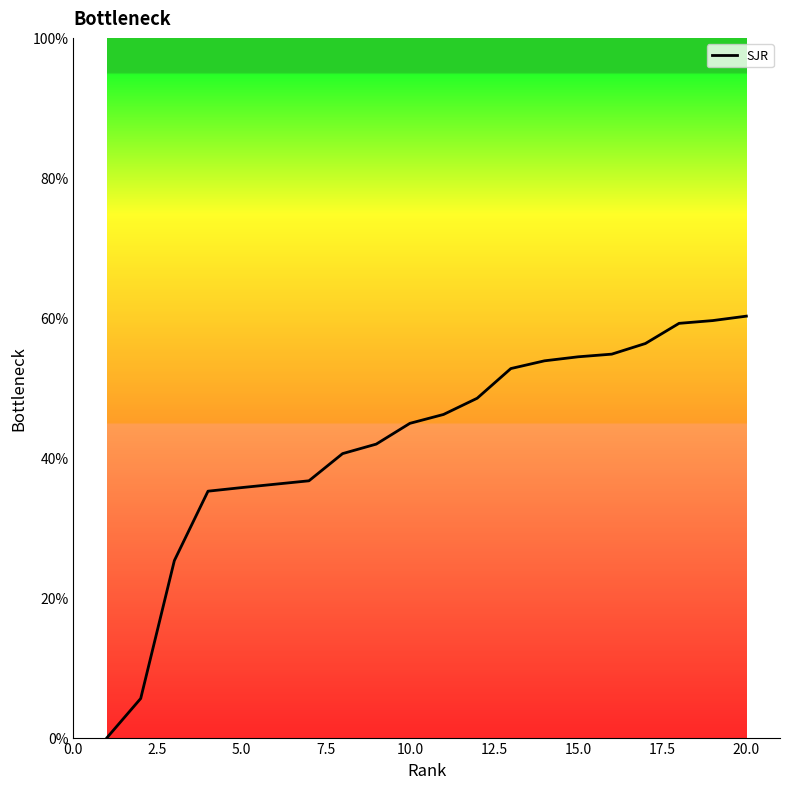

What is the greatest value displayed?

60.2